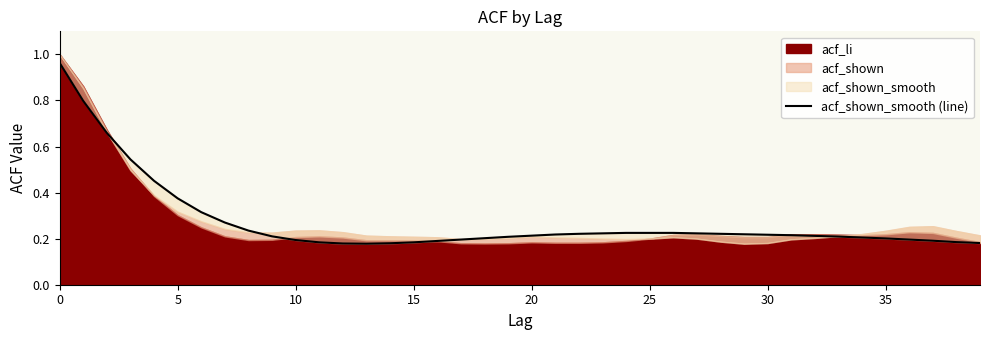

The value at 15 is 0.1. True or false?

False